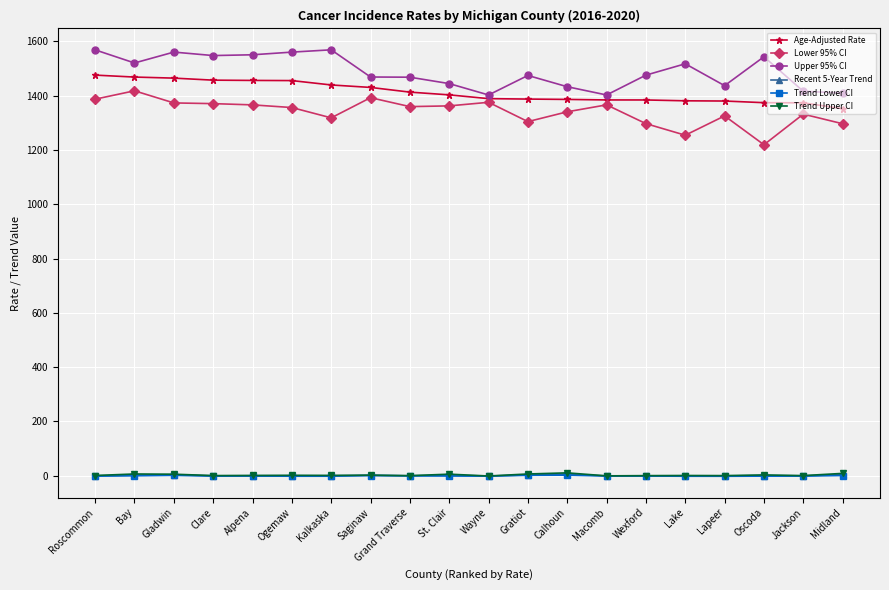

True or false: Age-Adjusted Rate and Trend Lower CI intersect in this chart.

False